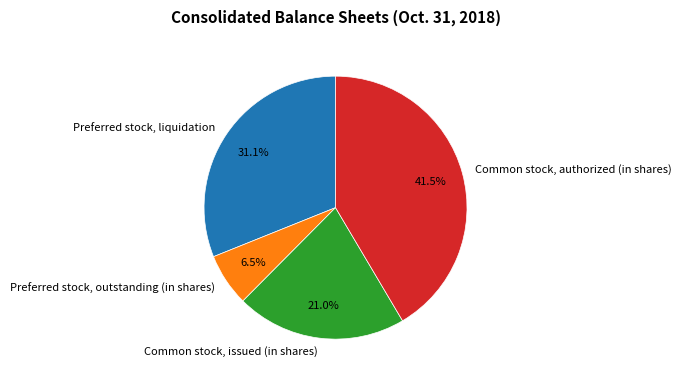

To the nearest percent, what is the combined percentage of Preferred stock, liquidation and Common stock, issued (in shares)?

52%